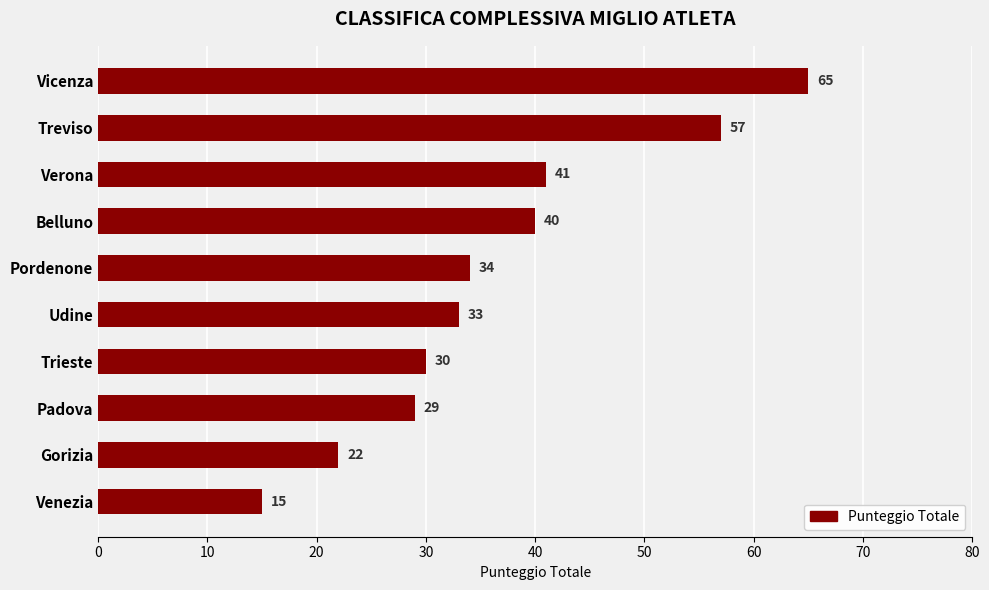

Reading bottom to top, list all the values displayed in this chart.

Venezia=15	Gorizia=22	Padova=29	Trieste=30	Udine=33	Pordenone=34	Belluno=40	Verona=41	Treviso=57	Vicenza=65